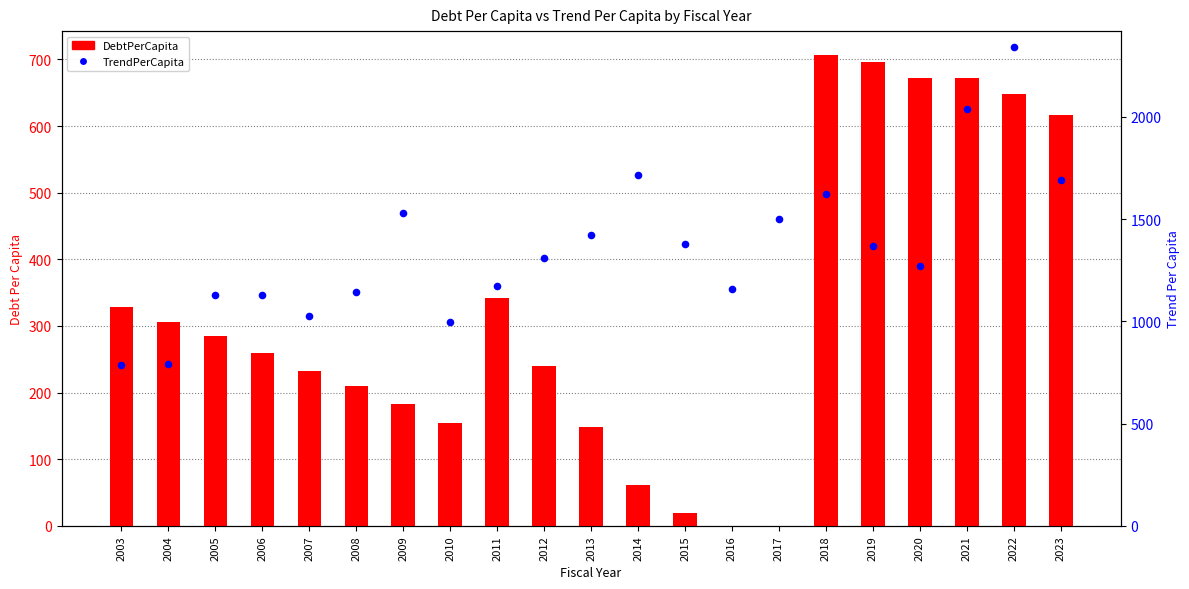

Is the value of TrendPerCapita at 2006 greater than the value of DebtPerCapita at 2004?

Yes